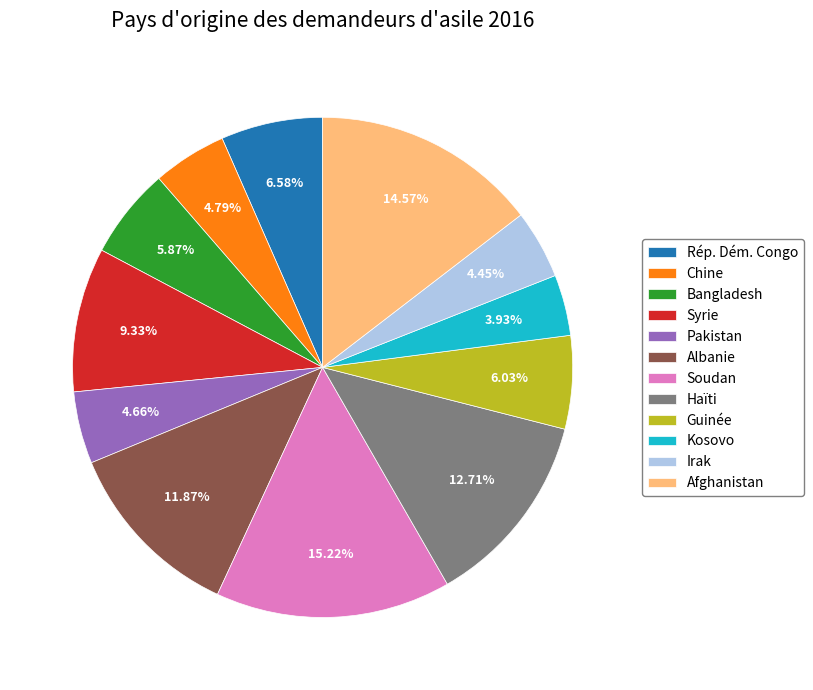

Approximately how many times larger is the value at Bangladesh compared to Kosovo?

1.5